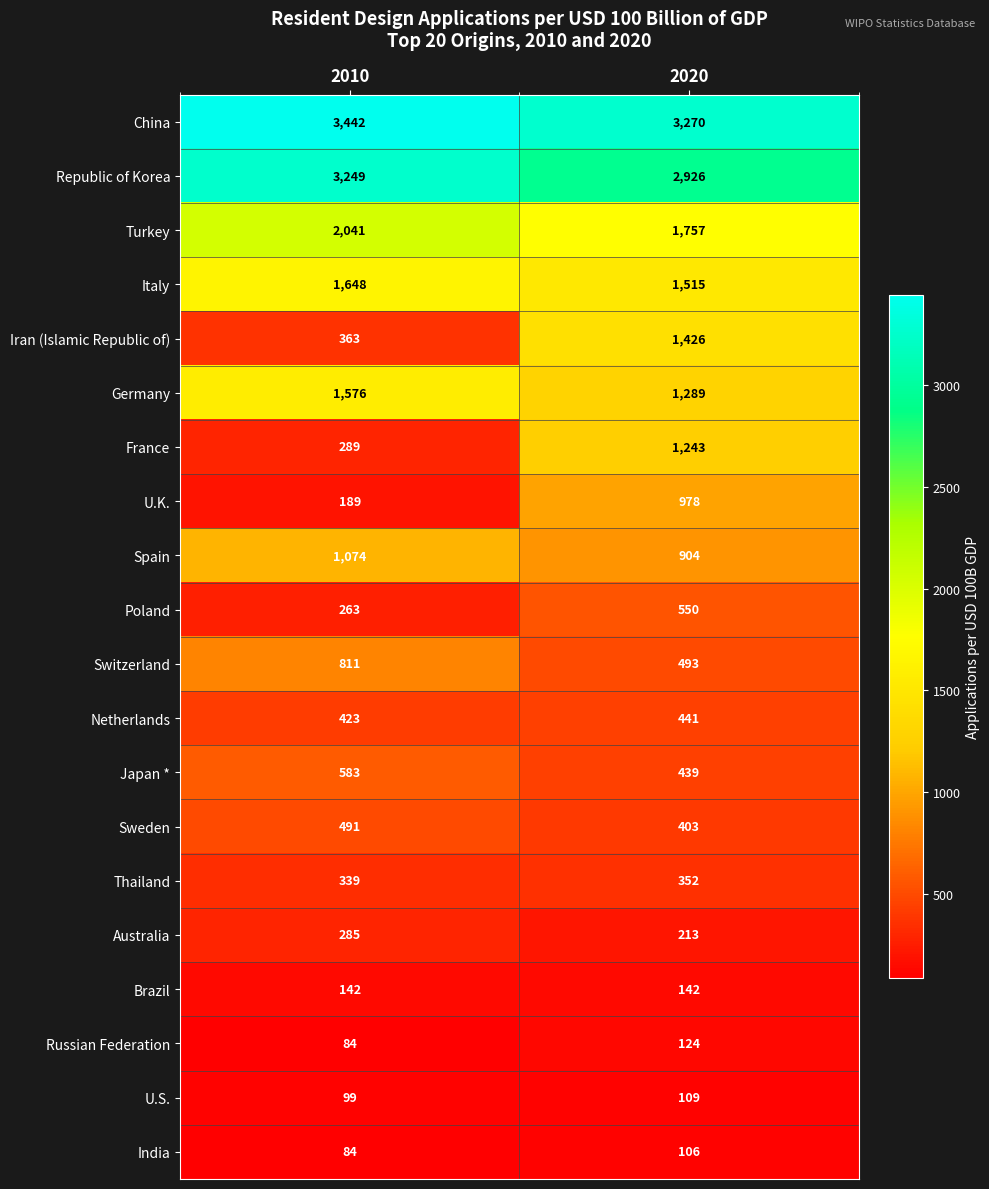

True or false: Russian Federation has a value of 44 at 2020.

False